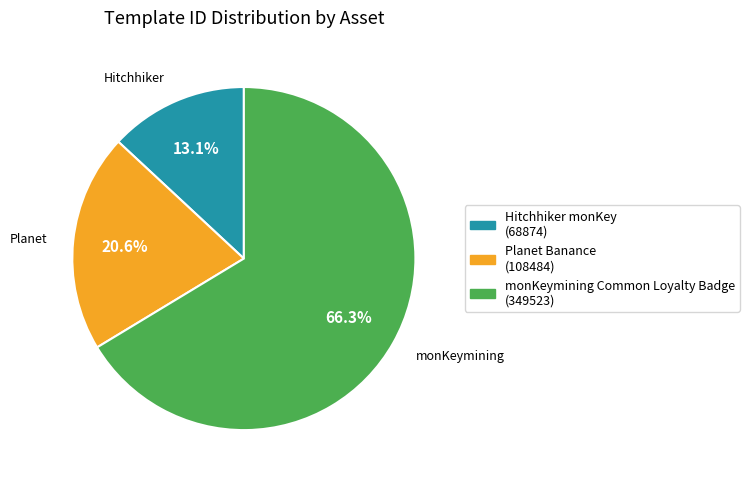

How many slices are in this pie chart?

3